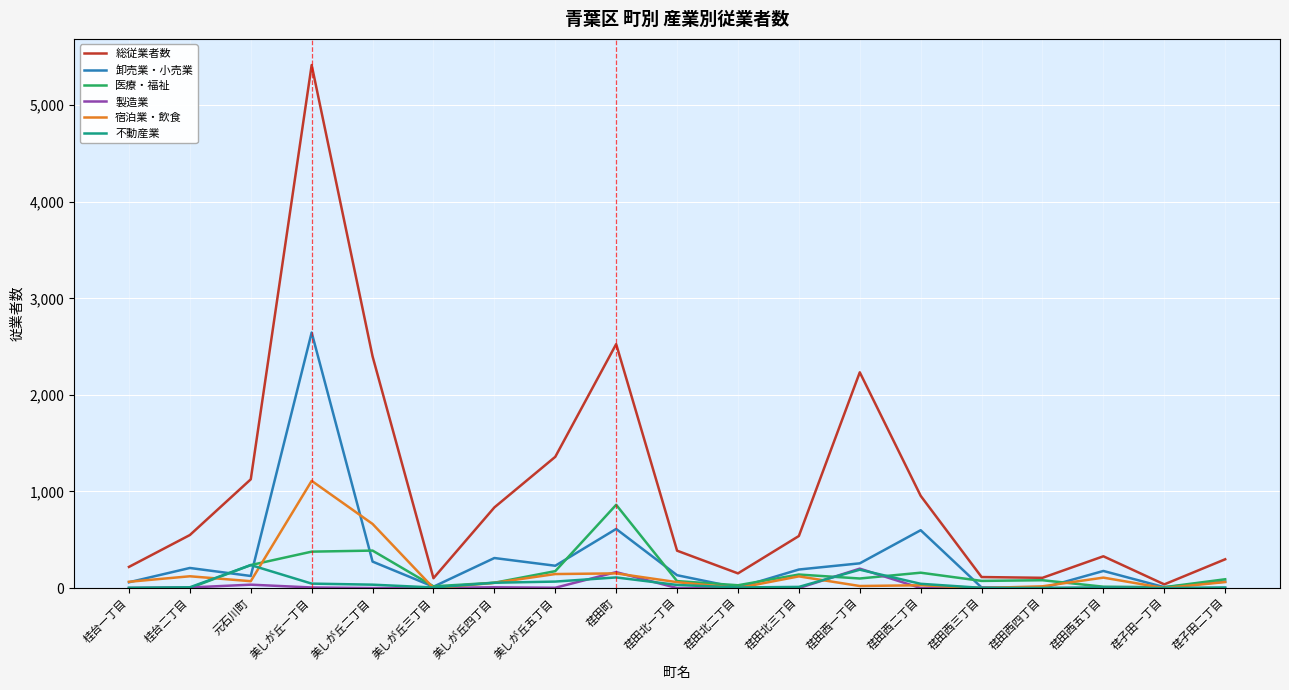

True or false: 卸売業・小売業 has a value of 192 at 荏田北三丁目.

True